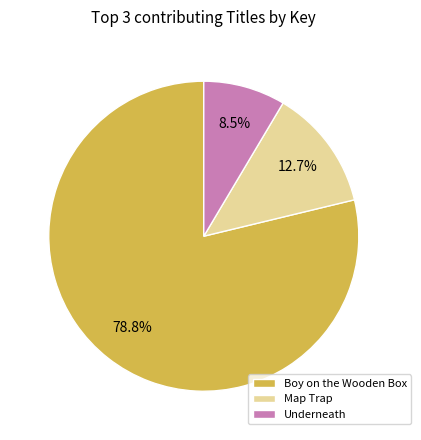

Which category accounts for the majority?

Boy on the Wooden Box